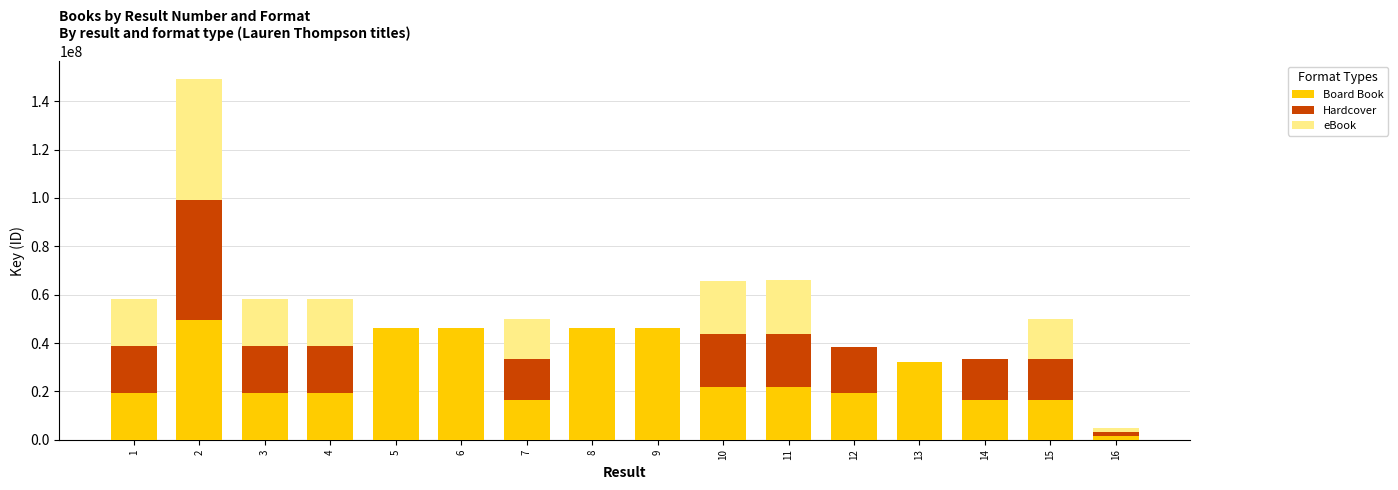

The value of Board Book at 6 is 46406725. True or false?

True